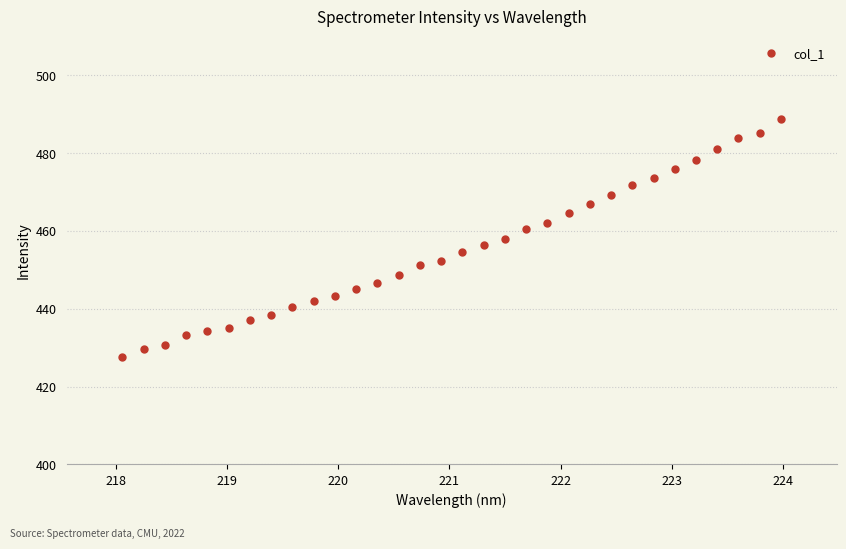

What is the value of the 24th point from the left?

469.2